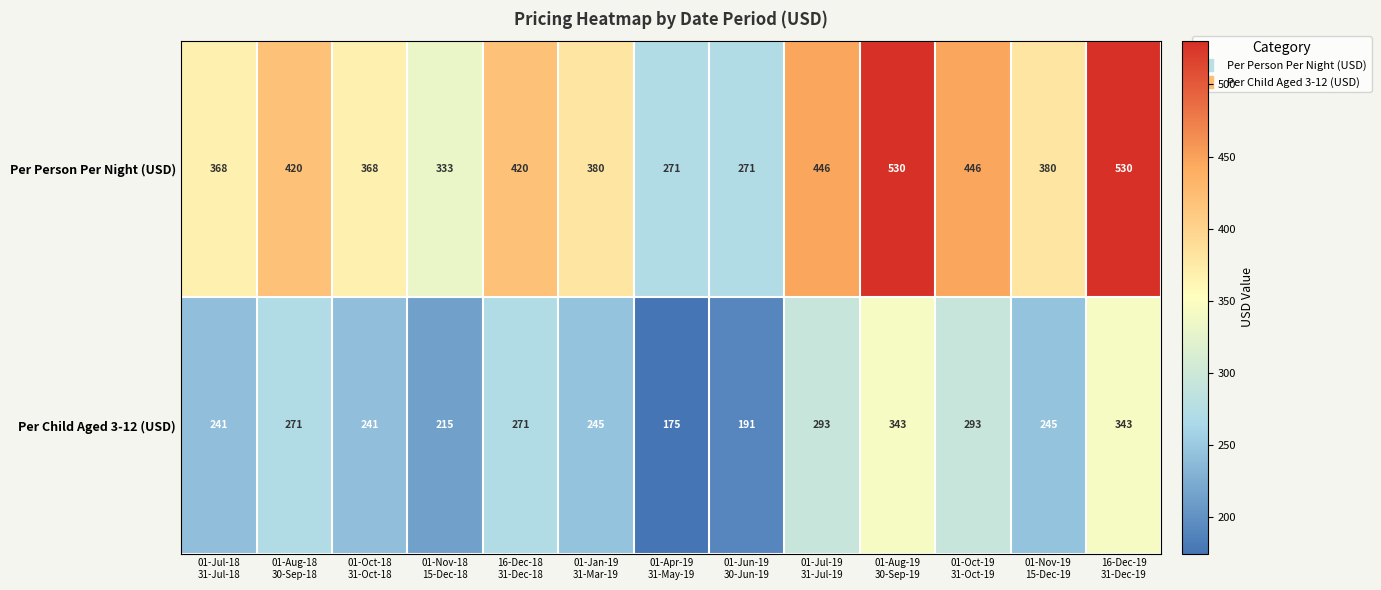

Rank the series by their maximum value, from highest to lowest.

Per Person Per Night (USD), Per Child Aged 3-12 (USD)